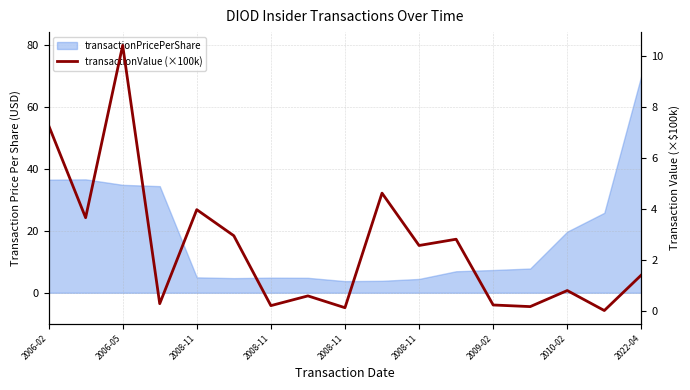

What is the approximate value at 2008-11?

0.3